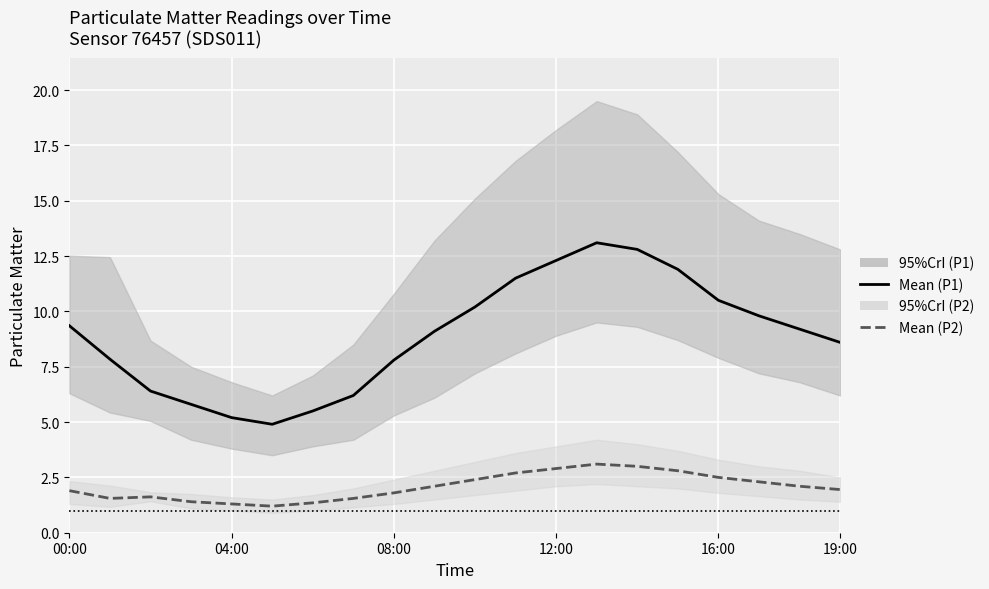

Which category has the highest value in the Mean (P1) series?

13